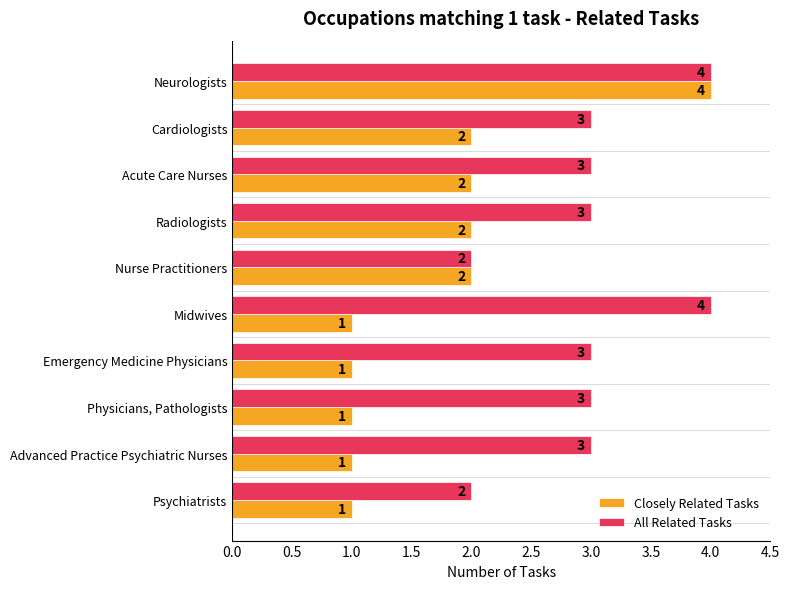

What is the average value of the Closely Related Tasks series?

2